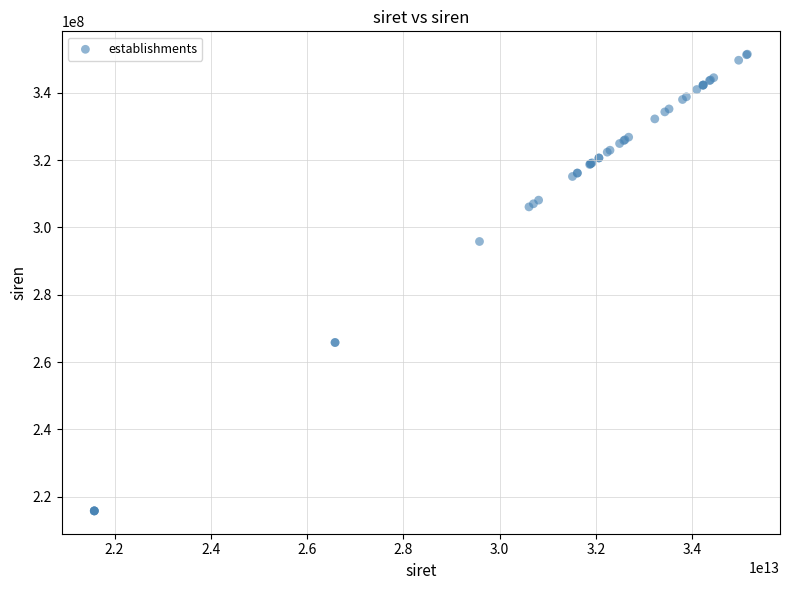

What Y value in the scatter plot is closest to 283615702?

295800825